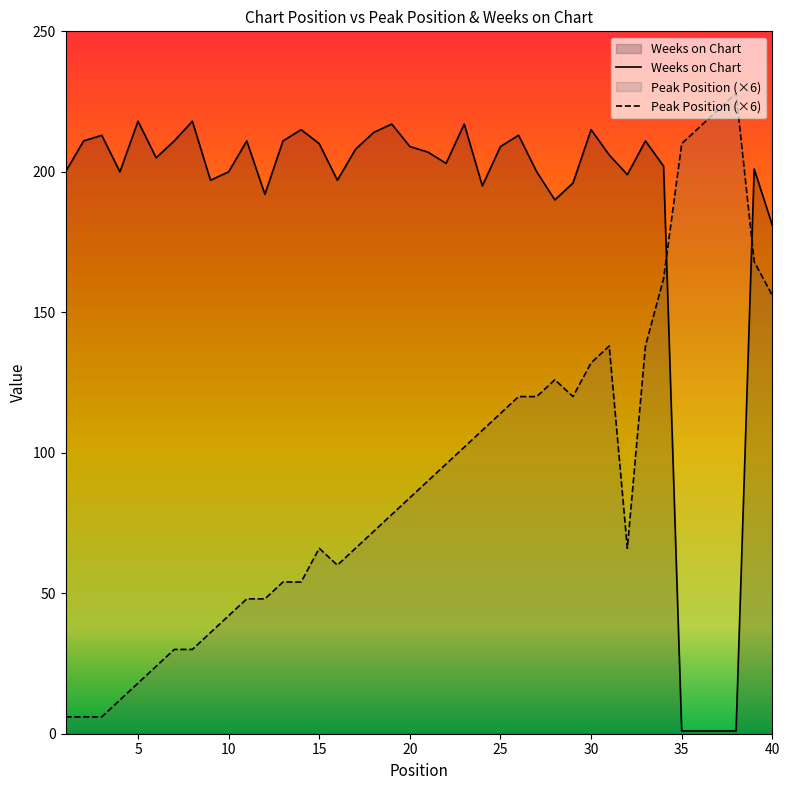

Rank the series by their average value, from highest to lowest.

Weeks on Chart, Peak Position (×6)